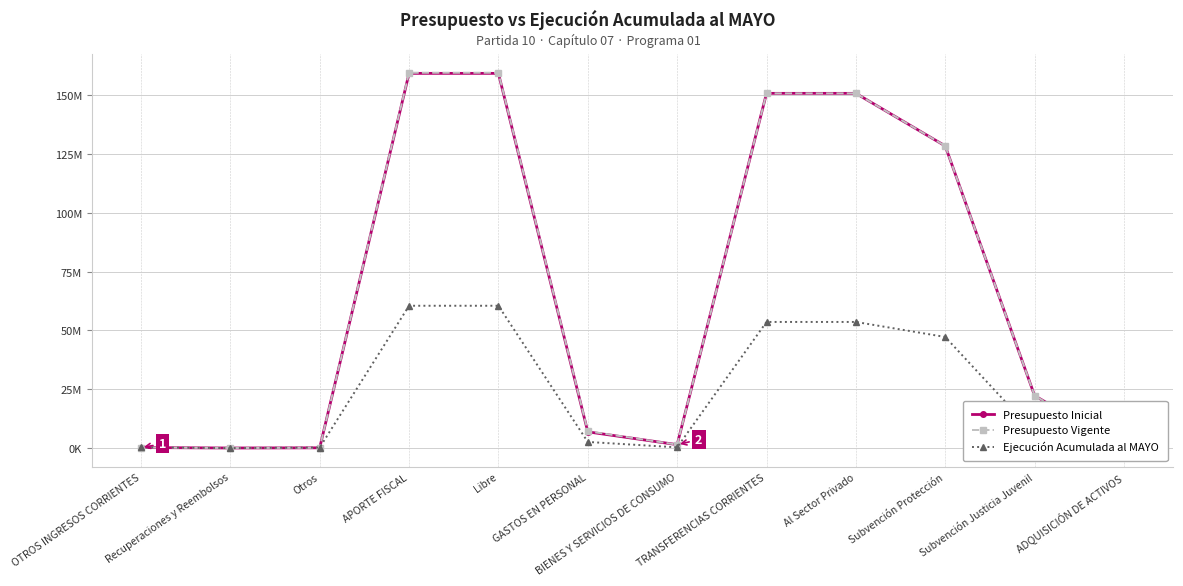

At which label is Ejecución Acumulada al MAYO closest to 30277854?

Subvención Protección